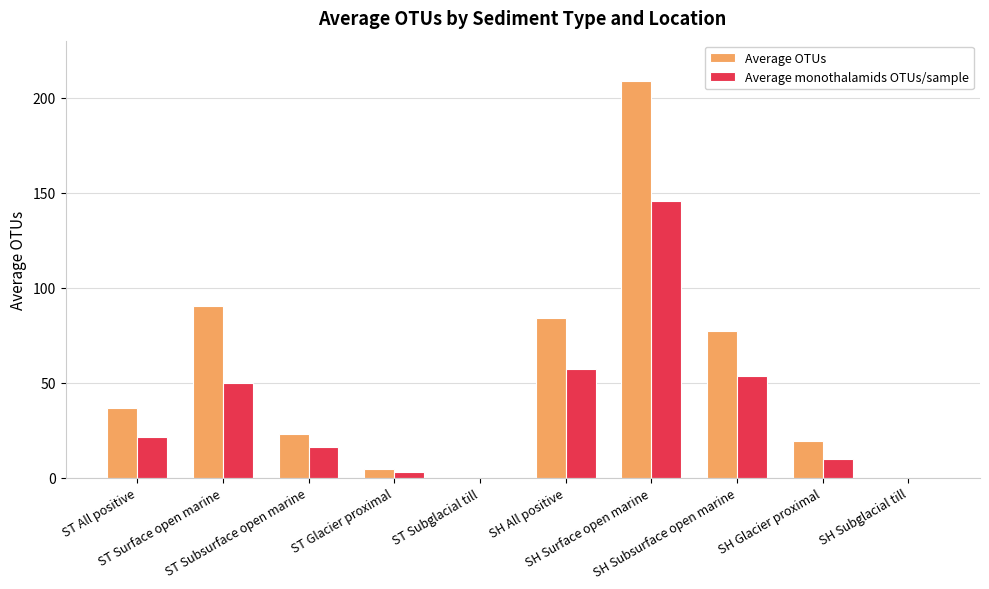

Between ST All positive and ST Subsurface open marine, which series saw the biggest shift?

Average OTUs